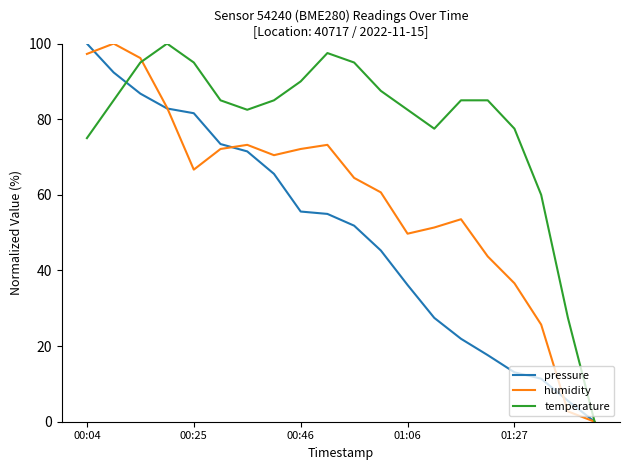

Rank the series by their average value, from highest to lowest.

temperature, humidity, pressure